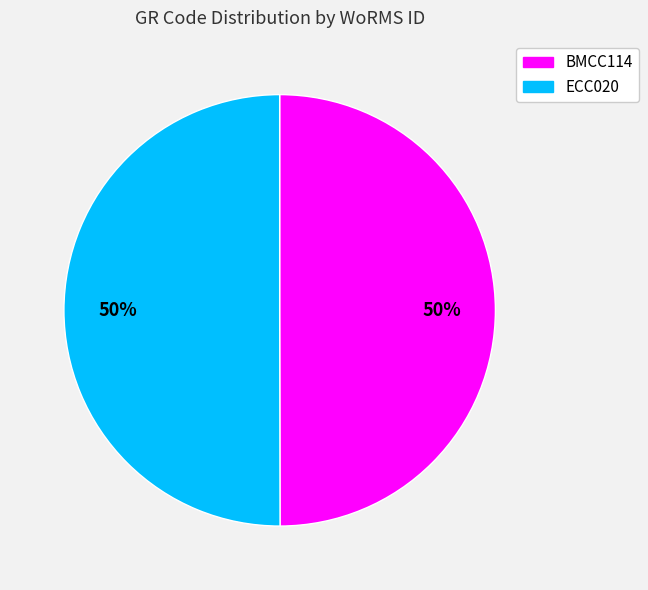

What is the ratio of the value at BMCC114 to the value at ECC020?

1.0